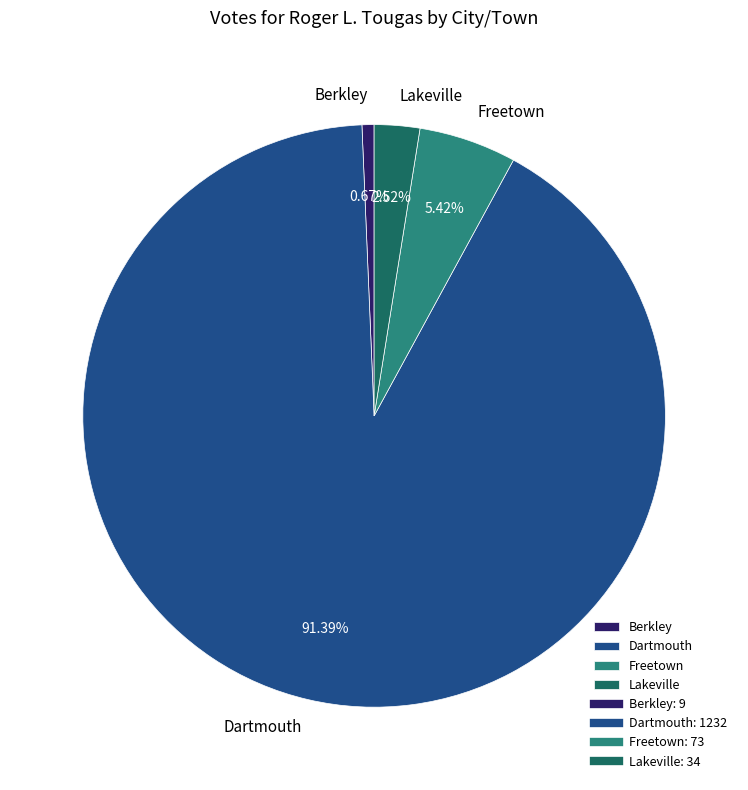

What percentage do Dartmouth and Freetown together represent?

96.8%